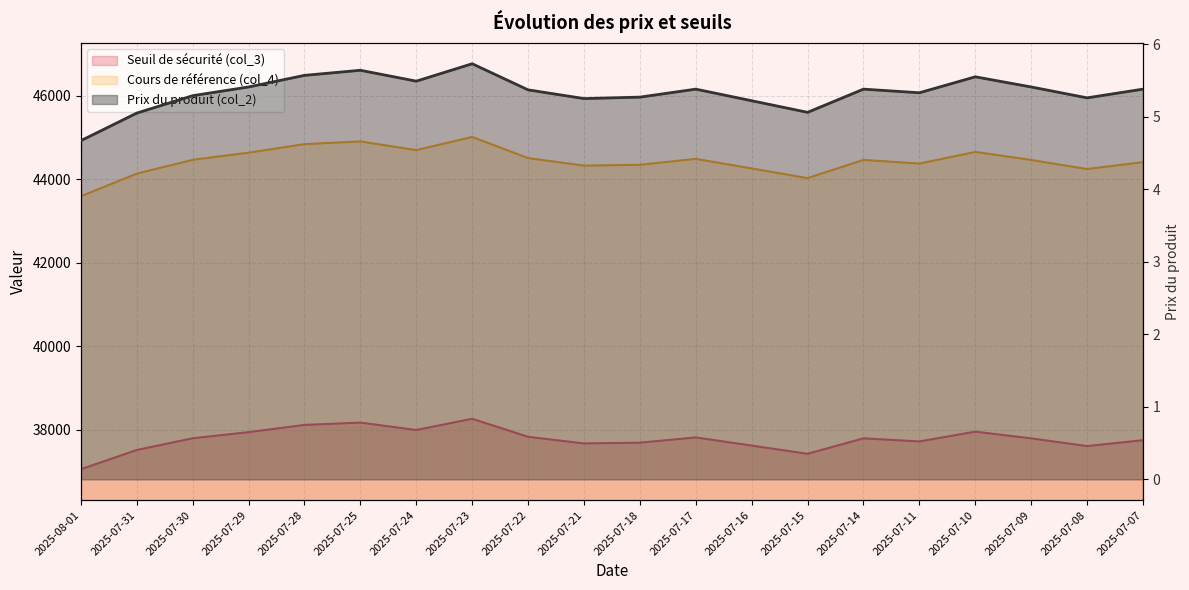

What is the sum of all Prix du produit (col_2) values?

106.7